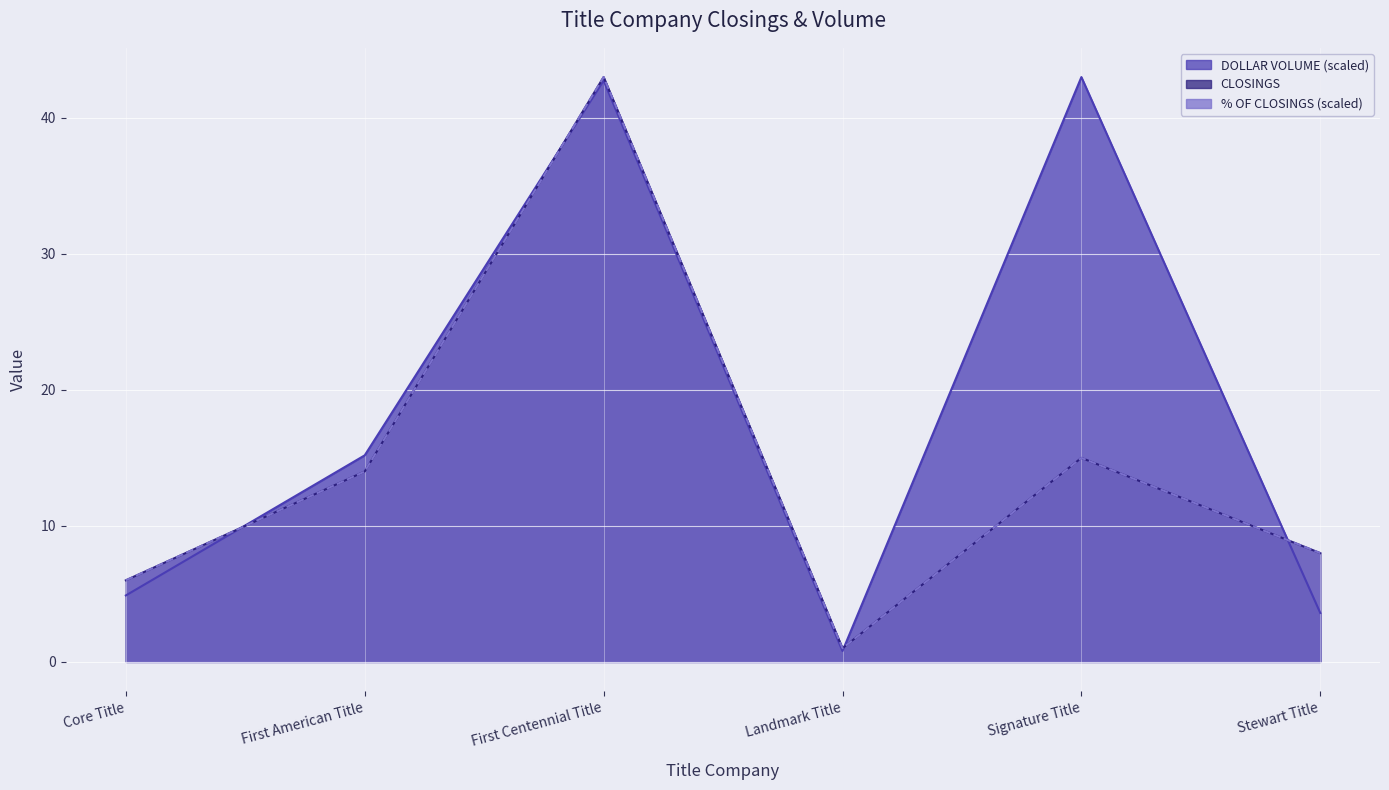

Reading left to right, what are all the values shown in this chart?

CLOSINGS: Core Title=6.0	First American Title=14.0	First Centennial Title=43.0	Landmark Title=1.0	Signature Title=15.0	Stewart Title=8.0
DOLLAR VOLUME: Core Title=4.9	First American Title=15.2	First Centennial Title=42.7	Landmark Title=0.8	Signature Title=43.0	Stewart Title=3.6
% OF CLOSINGS: Core Title=6.0	First American Title=14.0	First Centennial Title=43.0	Landmark Title=1.0	Signature Title=15.0	Stewart Title=8.0